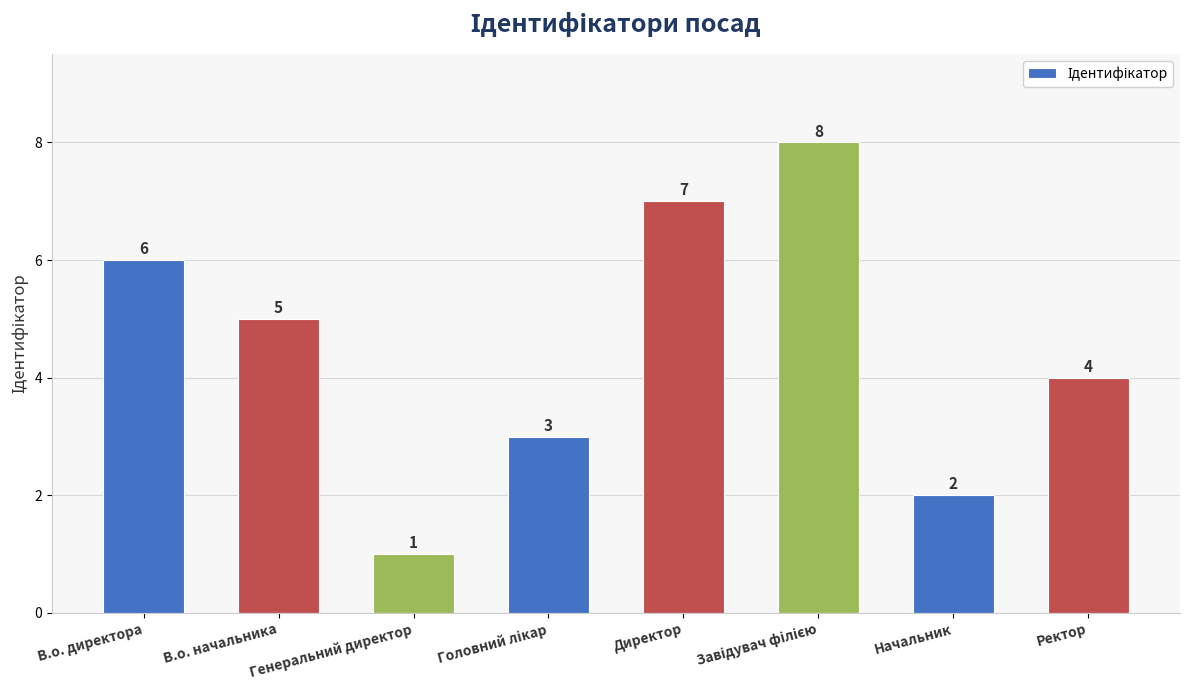

The chart shows a value of 5 at В.о. начальника. True or false?

True